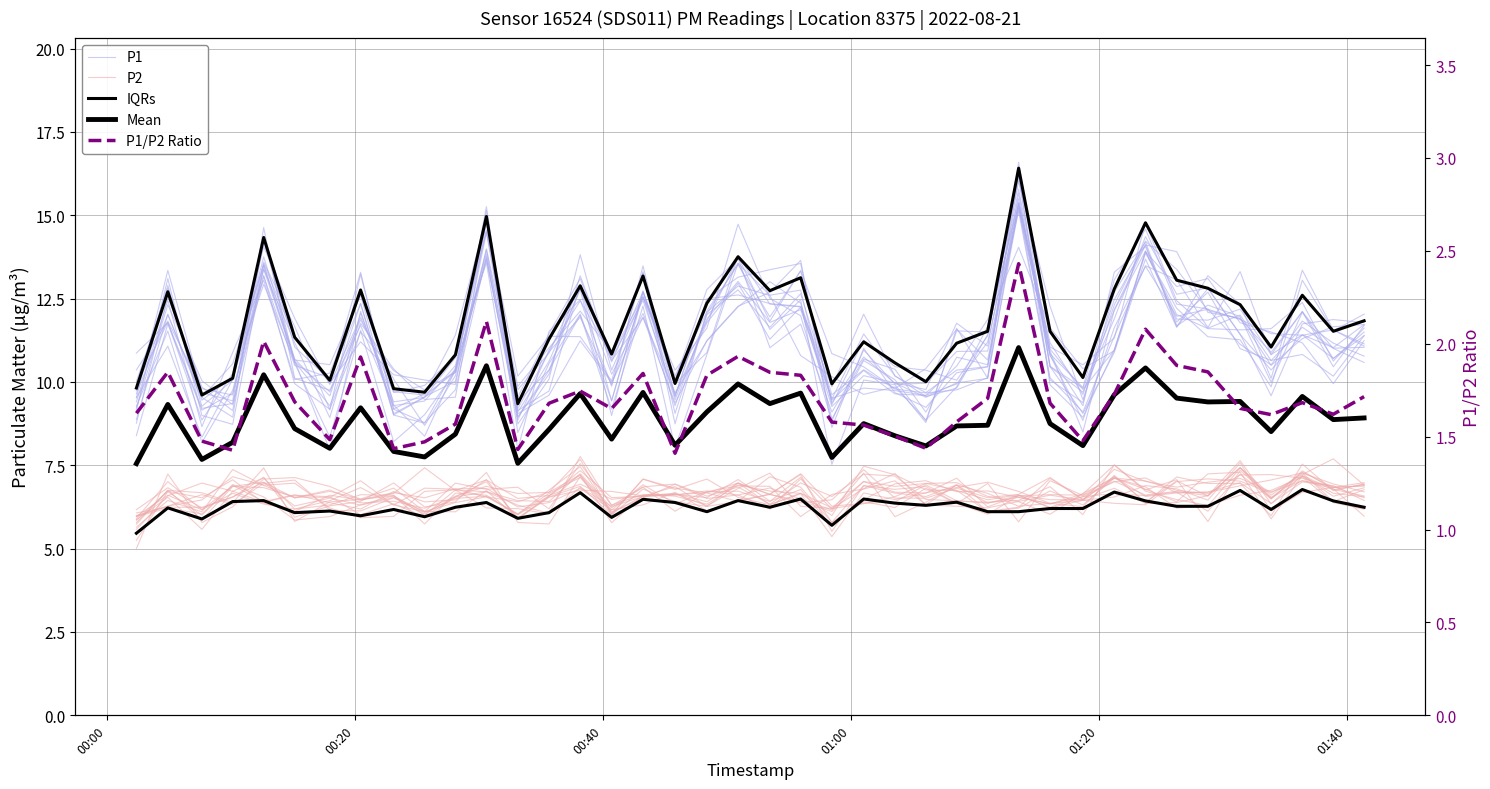

How many interior local peaks does the P1 series have?

12